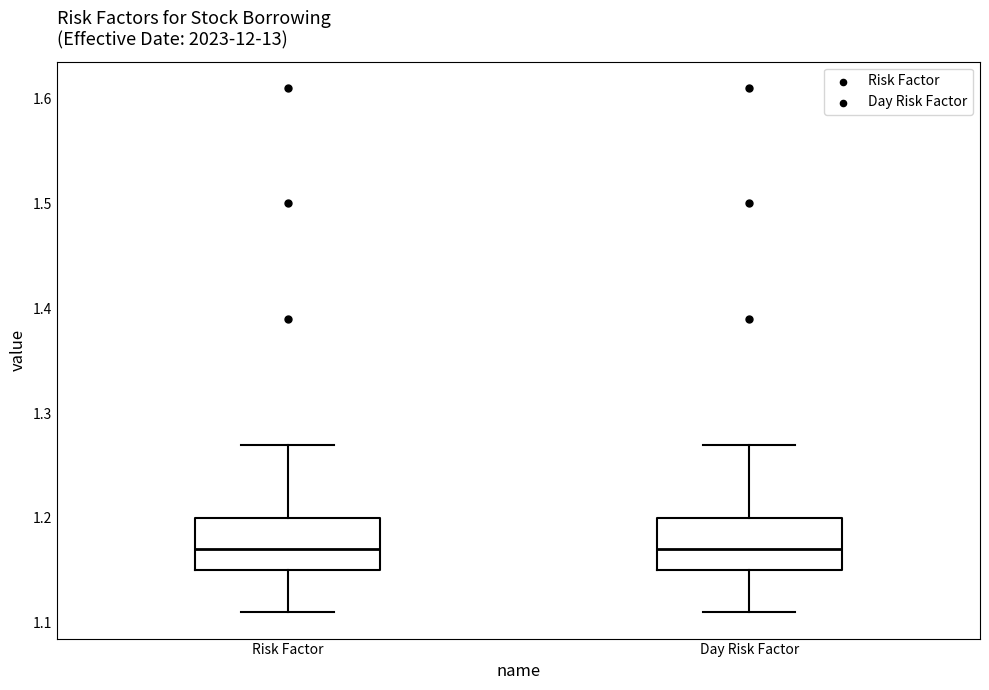

Reading left to right, transcribe this box plot: for each box, give where its median line is, the range the box spans, and where its two whiskers end, as read against the y-axis. The values are not printed on the chart, so give them approximately, as read against the axis.

Risk Factor: median 1.17, box 1.15 to 1.20, whiskers 1.11 to 1.27
Day Risk Factor: median 1.17, box 1.15 to 1.20, whiskers 1.11 to 1.27